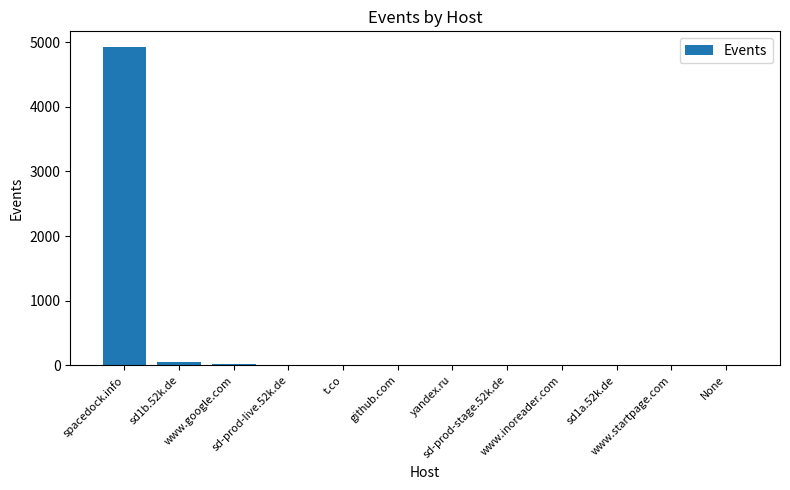

What is the maximum value shown in the chart?

4922